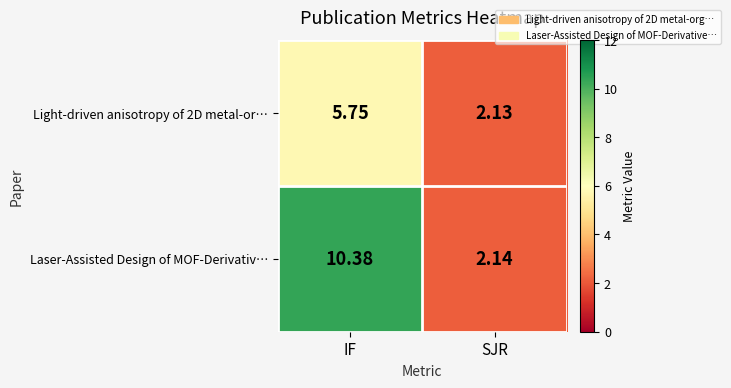

Where is Light-driven anisotropy of 2D metal-or… nearest to the value 3?

SJR